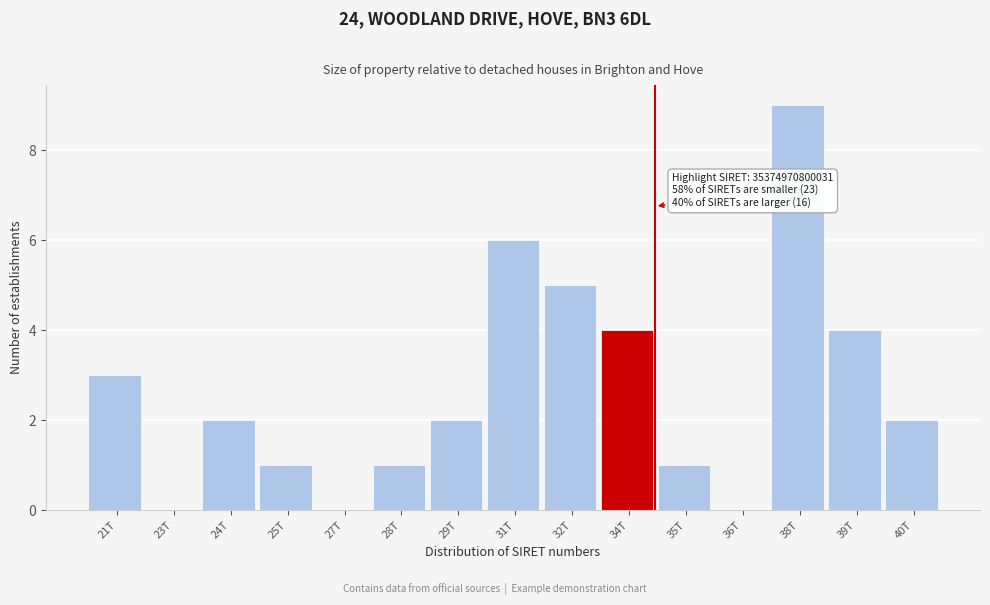

Reading left to right, extract all data points from this chart.

21T=3	23T=0	24T=2	25T=1	27T=0	28T=1	29T=2	31T=6	32T=5	34T=4	35T=1	36T=0	38T=9	39T=4	40T=2